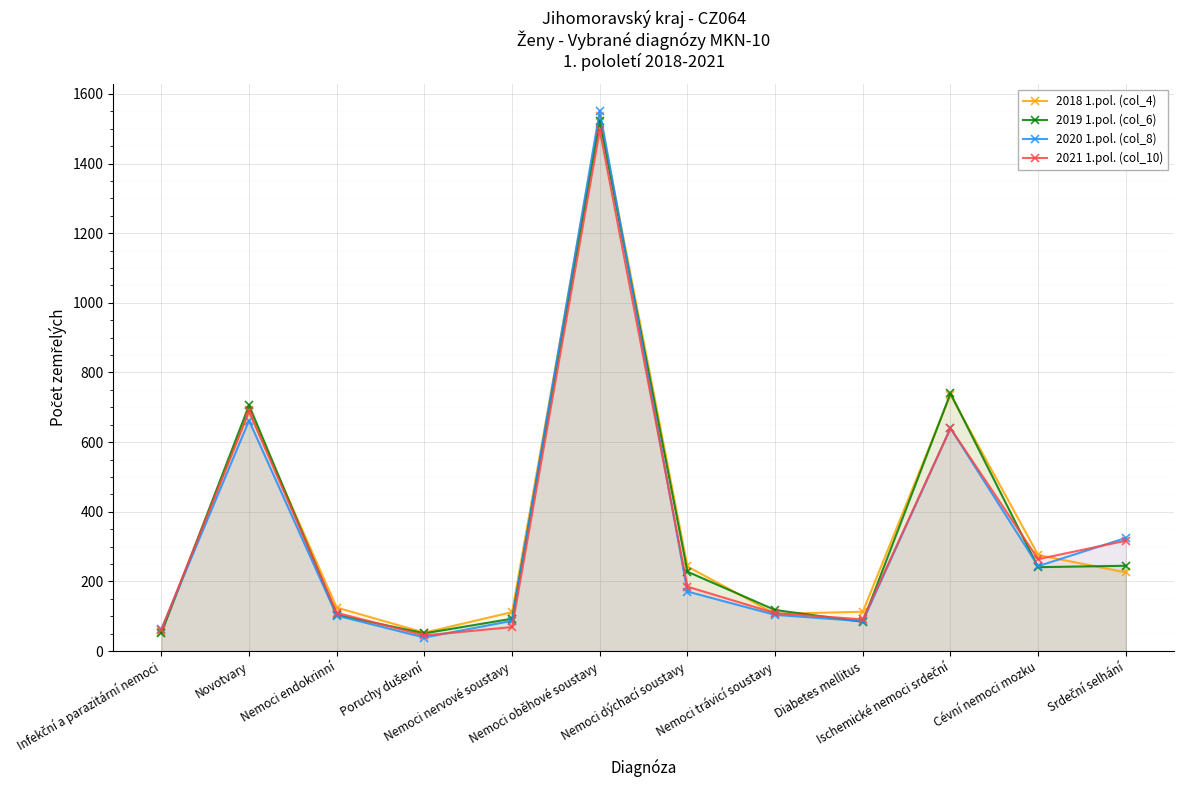

At which category does the chart reach its minimum across all series?

Poruchy duševní